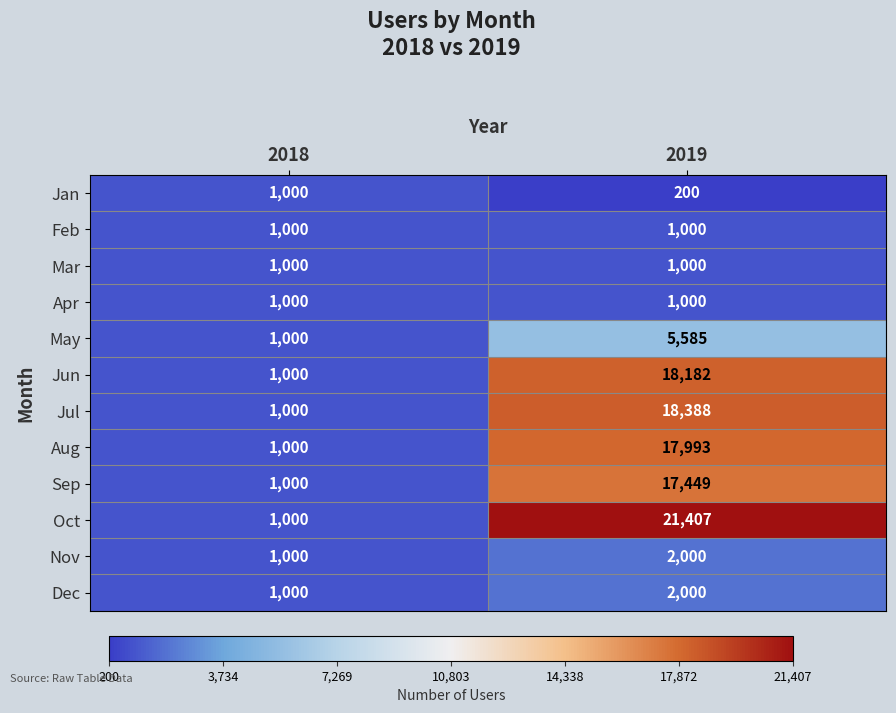

What is the sum of the Dec values at 2018 and 2019?

3000